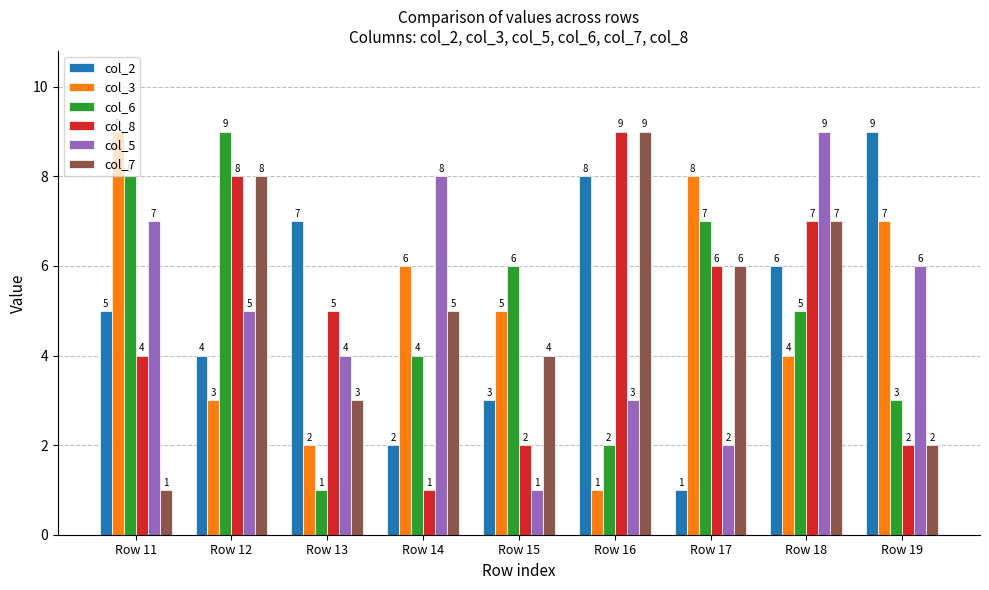

What is the total value across all series at Row 12?

37